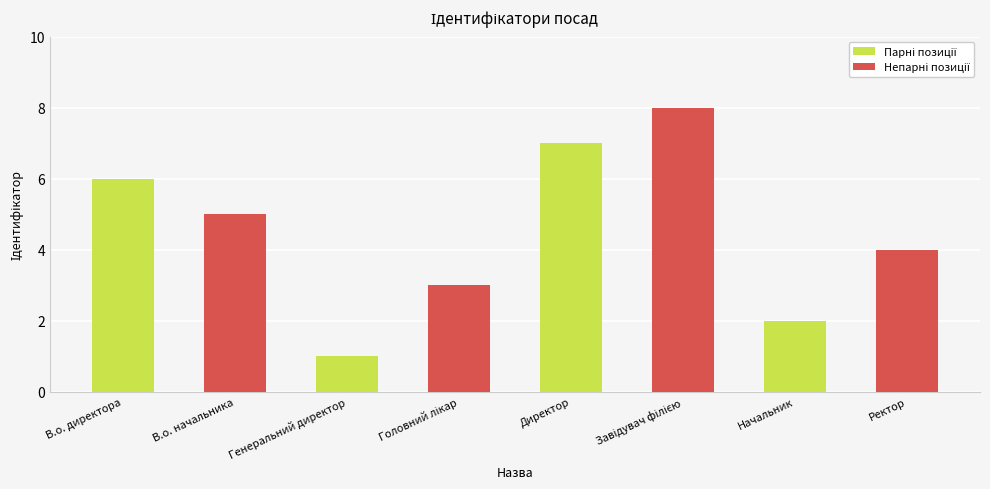

What is the label of the 7th bar from the right?

В.о. начальника